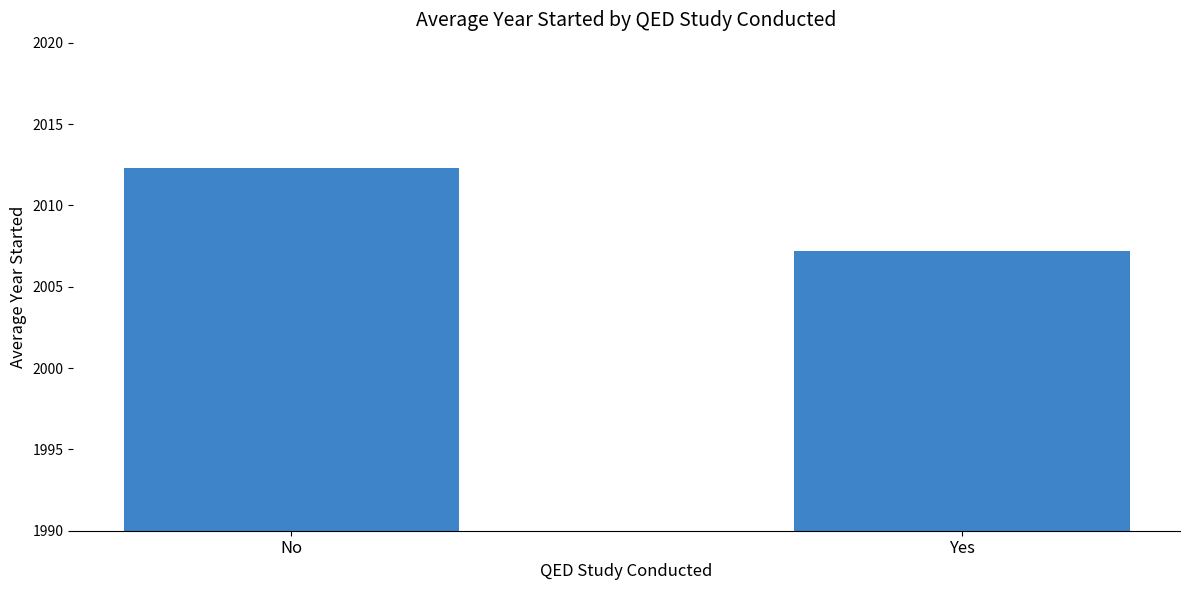

Reading left to right, what are all the values shown in this chart?

No=2012.3	Yes=2007.2